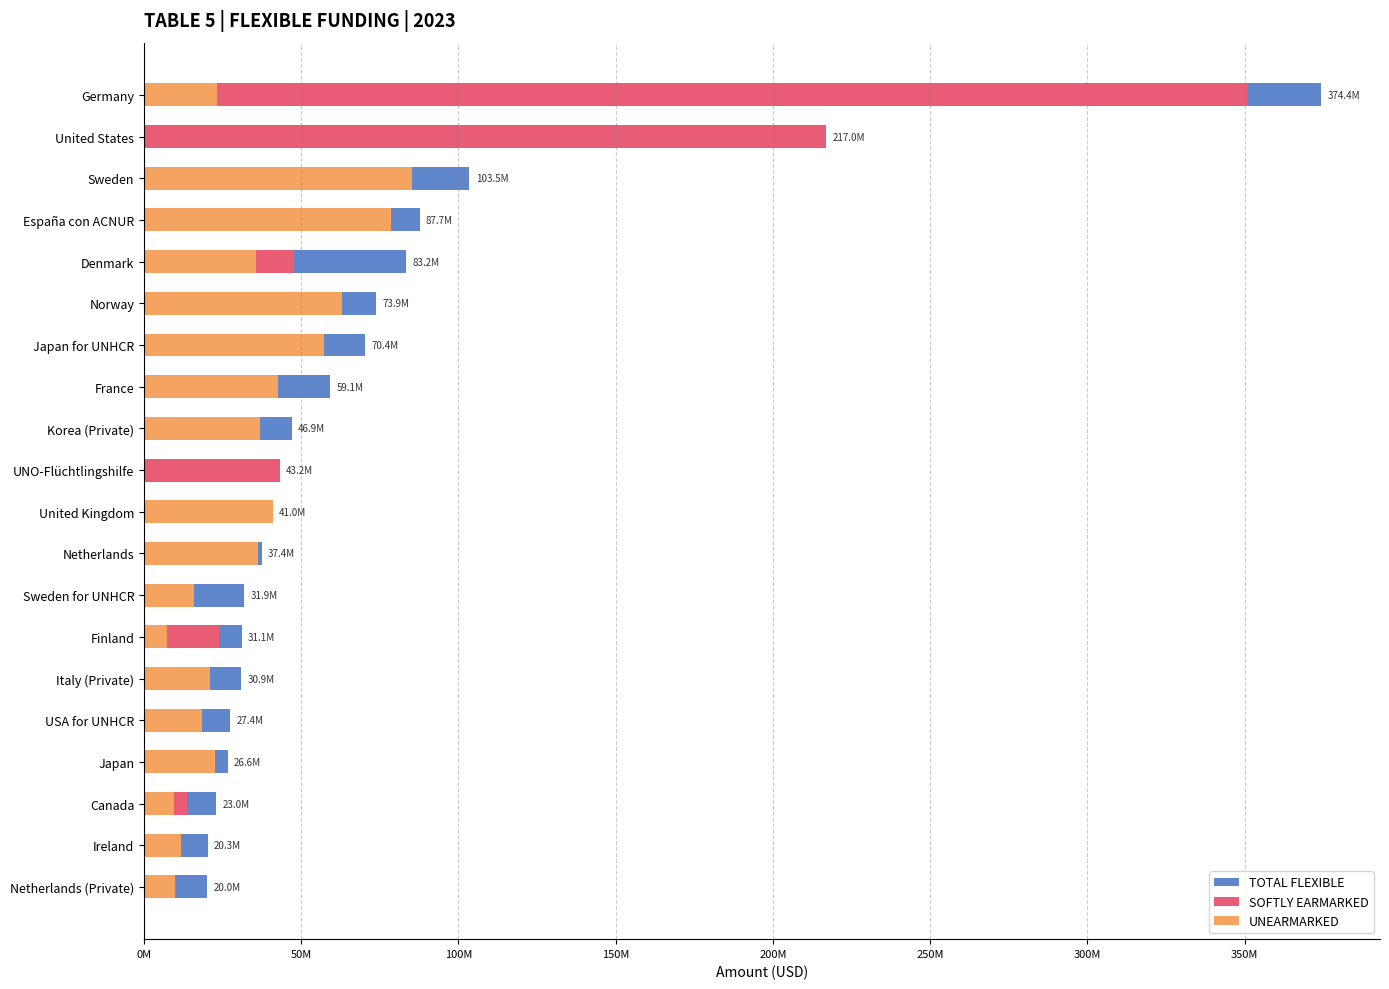

The UNEARMARKED series shows 22925130.2 at United Kingdom. True or false?

False